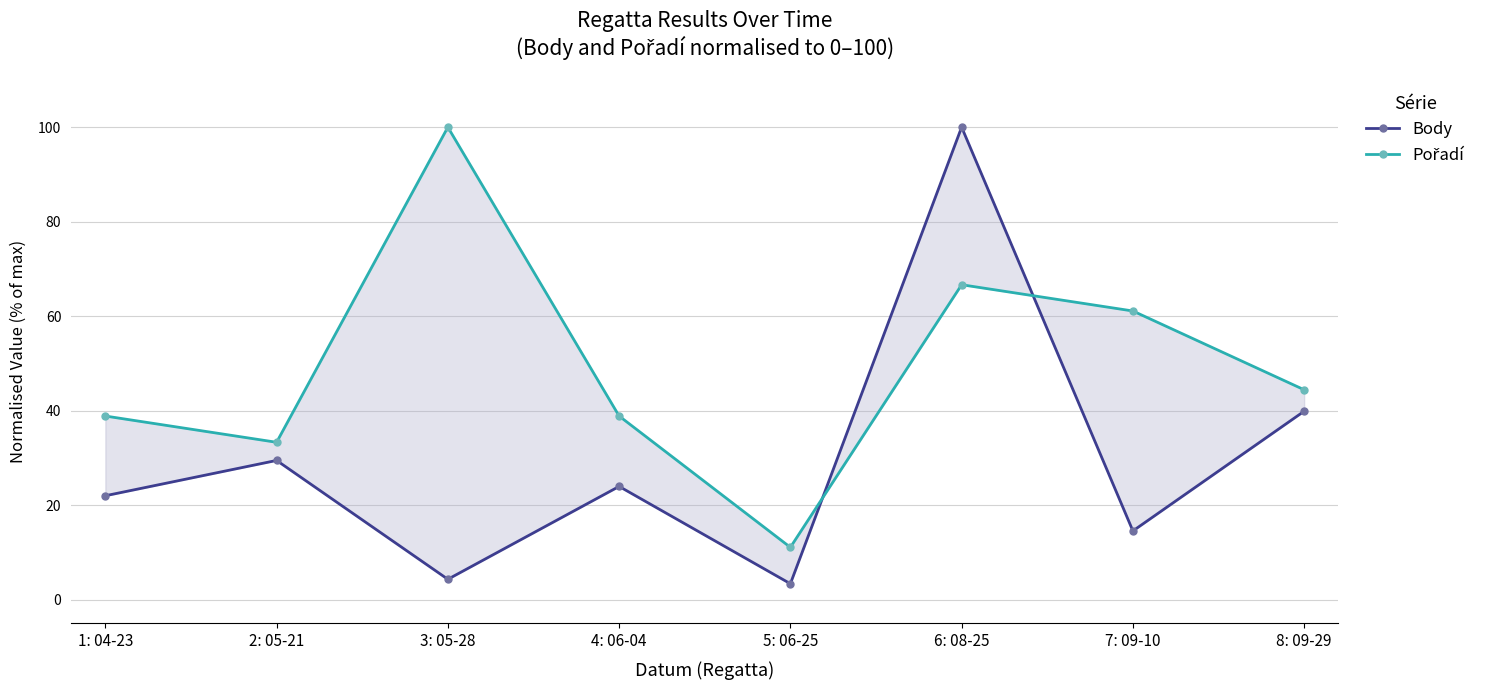

Is it true that Body equals 38.4 at 2: 05-21?

False